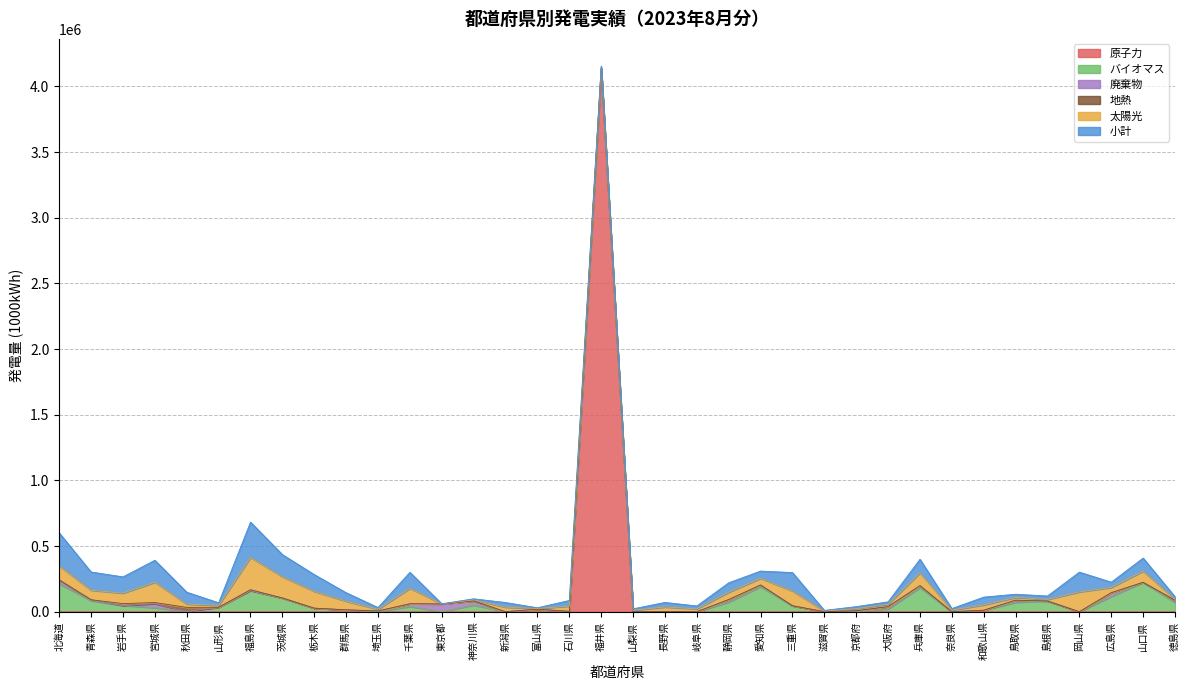

Reading right to left, transcribe all the data shown in this chart.

太陽光: 徳島県=7239.1	山口県=85079.3	広島県=39943.2	岡山県=150763.0	島根県=11668.0	鳥取県=20874.1	和歌山県=40743.0	奈良県=11948.9	兵庫県=97119.9	大阪府=18170.9	京都府=15731.9	滋賀県=5134.0	三重県=111984.7	愛知県=50984.4	静岡県=55754.6	岐阜県=21557.8	長野県=34633.0	山梨県=11054.9	福井県=8228.2	石川県=39843.0	富山県=5168.0	新潟県=34655.0	神奈川県=7962.0	東京都=684.0	千葉県=117322.9	埼玉県=13054.8	群馬県=65070.2	栃木県=127829.8	茨城県=161673.2	福島県=245889.2	山形県=14898.6	秋田県=24780.1	宮城県=154428.3	岩手県=79514.9	青森県=72657.3	北海道=106570.0
小計: 徳島県=19459.1	山口県=99575.7	広島県=39943.2	岡山県=150763.0	島根県=26020.0	鳥取県=24519.1	和歌山県=59344.4	奈良県=11948.9	兵庫県=103862.9	大阪府=18170.9	京都府=15731.9	滋賀県=5134.0	三重県=140341.7	愛知県=55209.4	静岡県=71797.1	岐阜県=22315.8	長野県=34633.0	山梨県=11054.9	福井県=10633.2	石川県=43178.5	富山県=5226.0	新潟県=35380.0	神奈川県=7969.0	東京都=696.0	千葉県=122087.1	埼玉県=13054.8	群馬県=65070.2	栃木県=127829.8	茨城県=168804.2	福島県=268437.2	山形県=19270.6	秋田県=90779.2	宮城県=167475.3	岩手県=124186.9	青森県=138587.1	北海道=251405.6
地熱: 徳島県=0.0	山口県=0.0	広島県=0.0	岡山県=0.0	島根県=0.0	鳥取県=0.0	和歌山県=0.0	奈良県=0.0	兵庫県=0.0	大阪府=0.0	京都府=0.0	滋賀県=0.0	三重県=0.0	愛知県=0.0	静岡県=0.0	岐阜県=0.0	長野県=0.0	山梨県=0.0	福井県=0.0	石川県=0.0	富山県=0.0	新潟県=0.0	神奈川県=0.0	東京都=0.0	千葉県=0.0	埼玉県=0.0	群馬県=0.0	栃木県=0.0	茨城県=0.0	福島県=5843.0	山形県=0.0	秋田県=30587.0	宮城県=8704.0	岩手県=13729.0	青森県=0.0	北海道=0.0
原子力: 徳島県=0.0	山口県=0.0	広島県=0.0	岡山県=0.0	島根県=0.0	鳥取県=0.0	和歌山県=0.0	奈良県=0.0	兵庫県=0.0	大阪府=0.0	京都府=0.0	滋賀県=0.0	三重県=0.0	愛知県=0.0	静岡県=0.0	岐阜県=0.0	長野県=0.0	山梨県=0.0	福井県=4110855.9	石川県=0.0	富山県=0.0	新潟県=0.0	神奈川県=0.0	東京都=0.0	千葉県=0.0	埼玉県=0.0	群馬県=0.0	栃木県=0.0	茨城県=0.0	福島県=0.0	山形県=0.0	秋田県=0.0	宮城県=0.0	岩手県=0.0	青森県=0.0	北海道=0.0
バイオマス: 徳島県=70368.0	山口県=223359.9	広島県=115684.8	岡山県=0.0	島根県=81807.0	鳥取県=71638.0	和歌山県=11236.0	奈良県=0.0	兵庫県=183625.0	大阪府=21036.0	京都府=444.0	滋賀県=0.0	三重県=45734.0	愛知県=190548.8	静岡県=73599.0	岐阜県=0.0	長野県=1439.0	山梨県=0.0	福井県=24048.7	石川県=2638.0	富山県=16324.7	新潟県=0.0	神奈川県=51198.0	東京都=0.0	千葉県=40030.7	埼玉県=0.0	群馬県=13148.3	栃木県=27006.0	茨城県=104673.0	福島県=161840.8	山形県=33982.0	秋田県=2527.0	宮城県=30639.0	岩手県=47838.2	青森県=83955.0	北海道=213423.0
廃棄物: 徳島県=17083.0	山口県=415.0	広島県=29161.0	岡山県=0.0	島根県=0.0	鳥取県=16193.0	和歌山県=0.0	奈良県=0.0	兵庫県=14816.0	大阪府=17806.0	京都府=6756.0	滋賀県=0.0	三重県=0.0	愛知県=12777.2	静岡県=19069.0	岐阜県=0.0	長野県=0.0	山梨県=0.0	福井県=0.0	石川県=0.0	富山県=3325.0	新潟県=0.0	神奈川県=31234.0	東京都=59242.0	千葉県=20696.0	埼玉県=5710.0	群馬県=1414.0	栃木県=0.0	茨城県=0.0	福島県=0.0	山形県=0.0	秋田県=0.0	宮城県=30563.0	岩手県=0.0	青森県=7073.0	北海道=28789.0